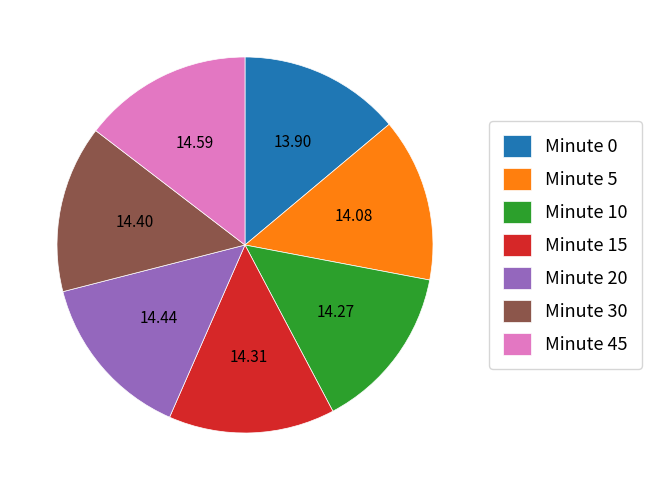

Which has a higher value, Minute 0 or Minute 20?

Minute 20